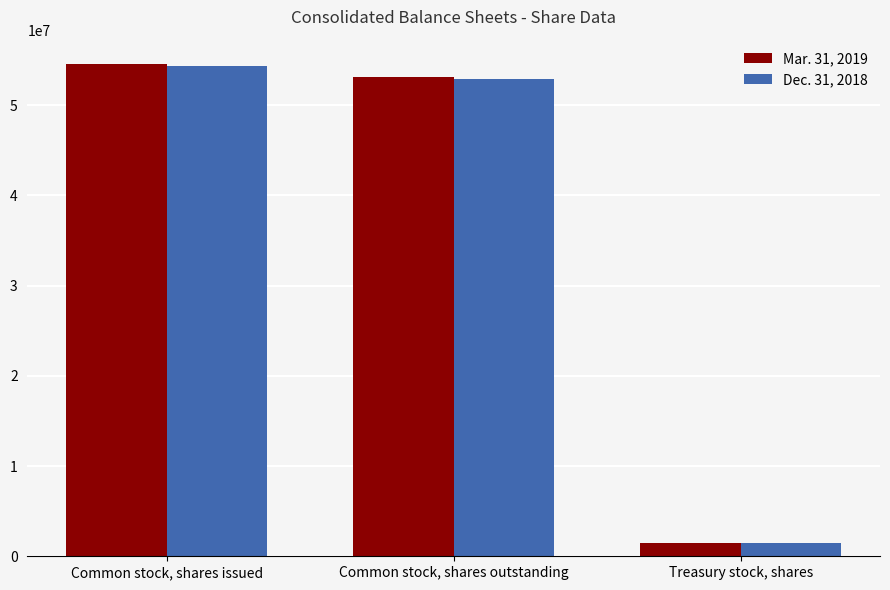

How many data points in Dec. 31, 2018 are less than 52941607?

1